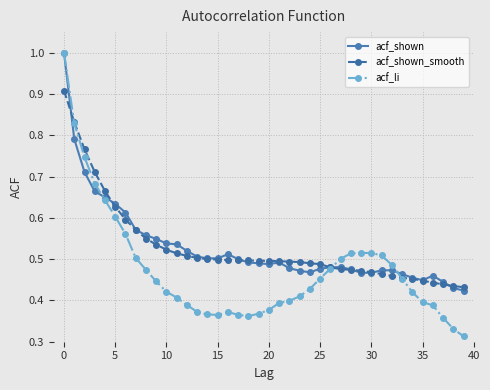

What is the highest value of the acf_shown series?

1.0